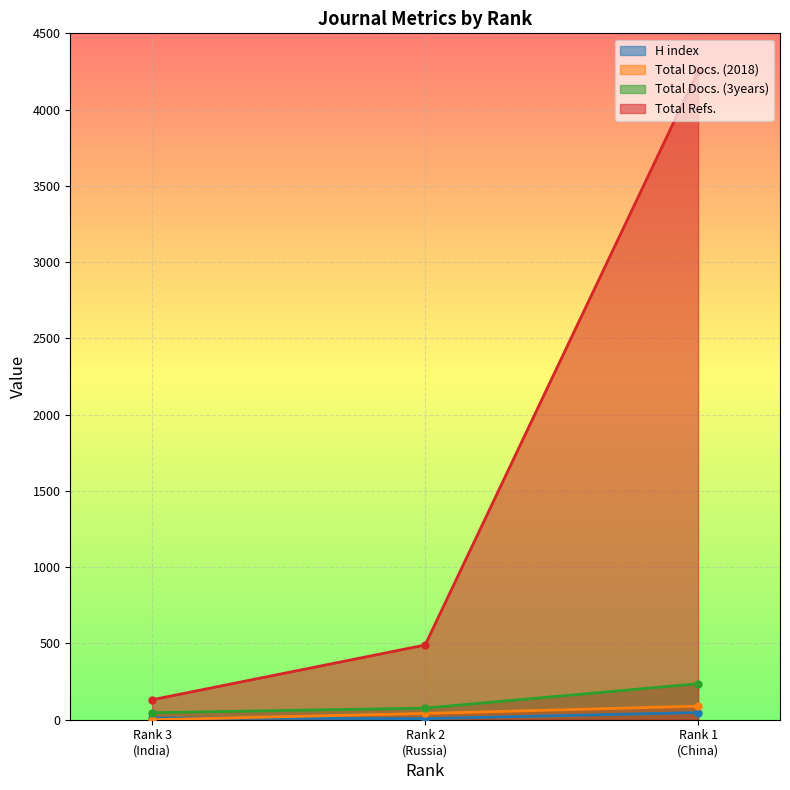

How many values in the Total Docs. (2018) series exceed 41?

1